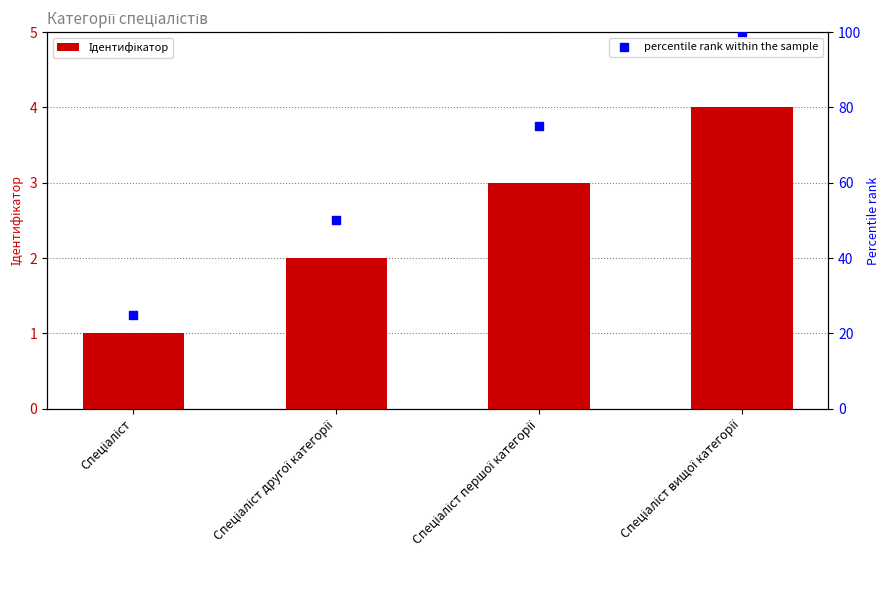

Which series has the widest spread of Y values?

percentile rank within the sample